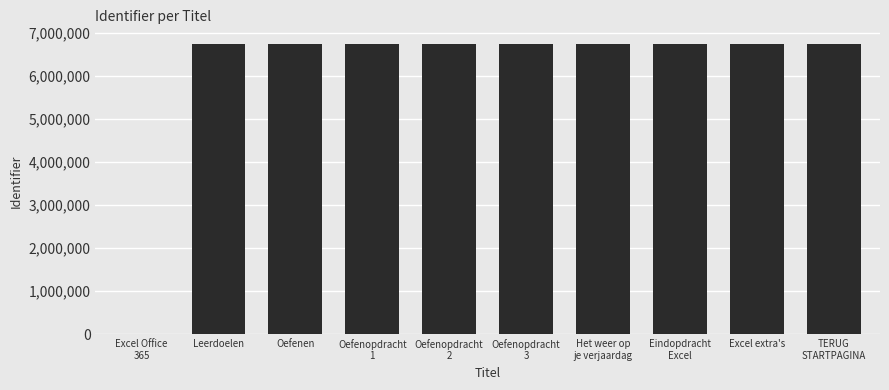

What is the sum of all values?

60651214